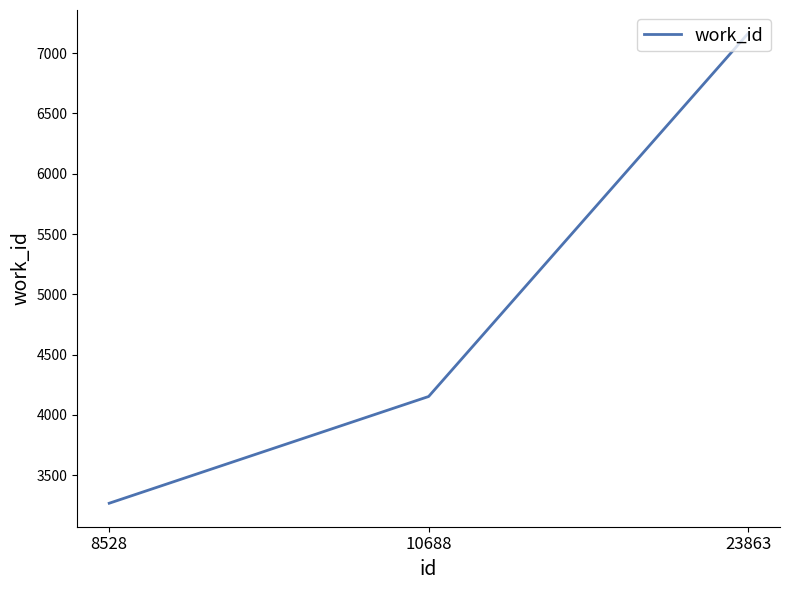

True or false: the data shows 5851 at 10688.

False